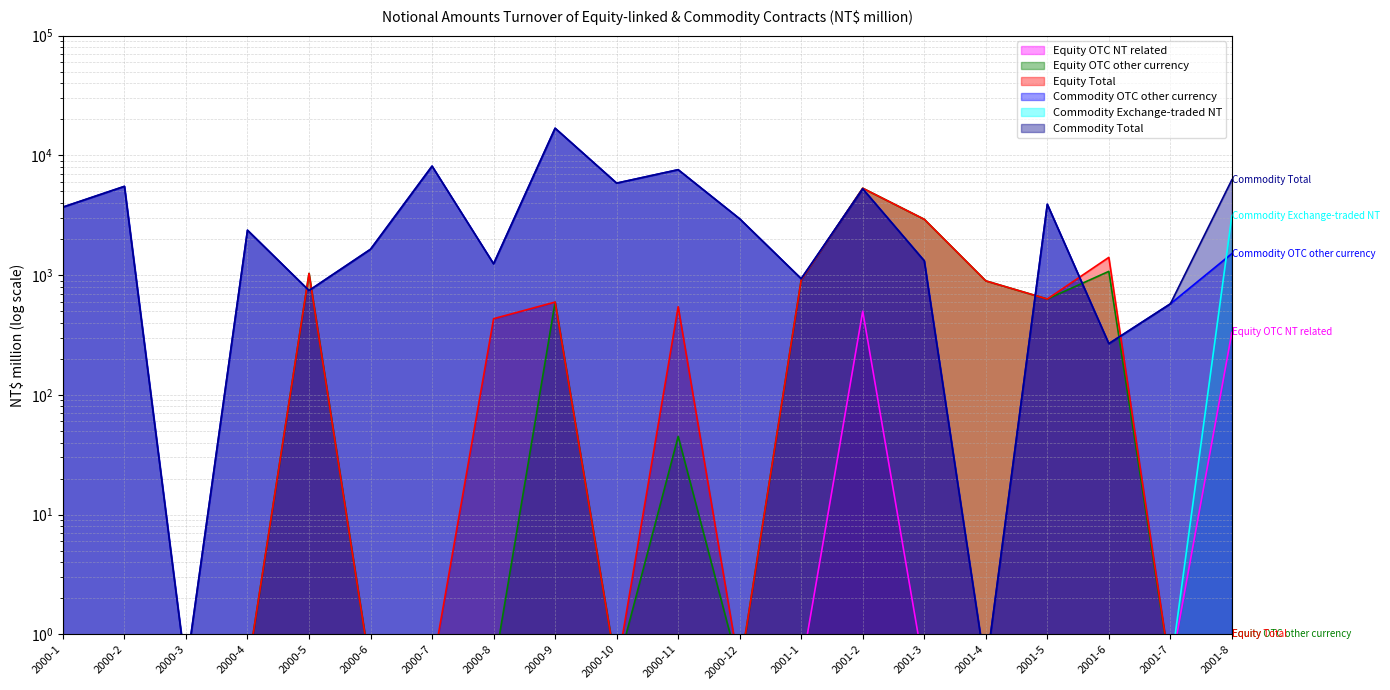

List the series in order of their peak value, lowest first.

Equity OTC NT related, Commodity Exchange-traded NT, Equity OTC other currency, Equity Total, Commodity OTC other currency, Commodity Total